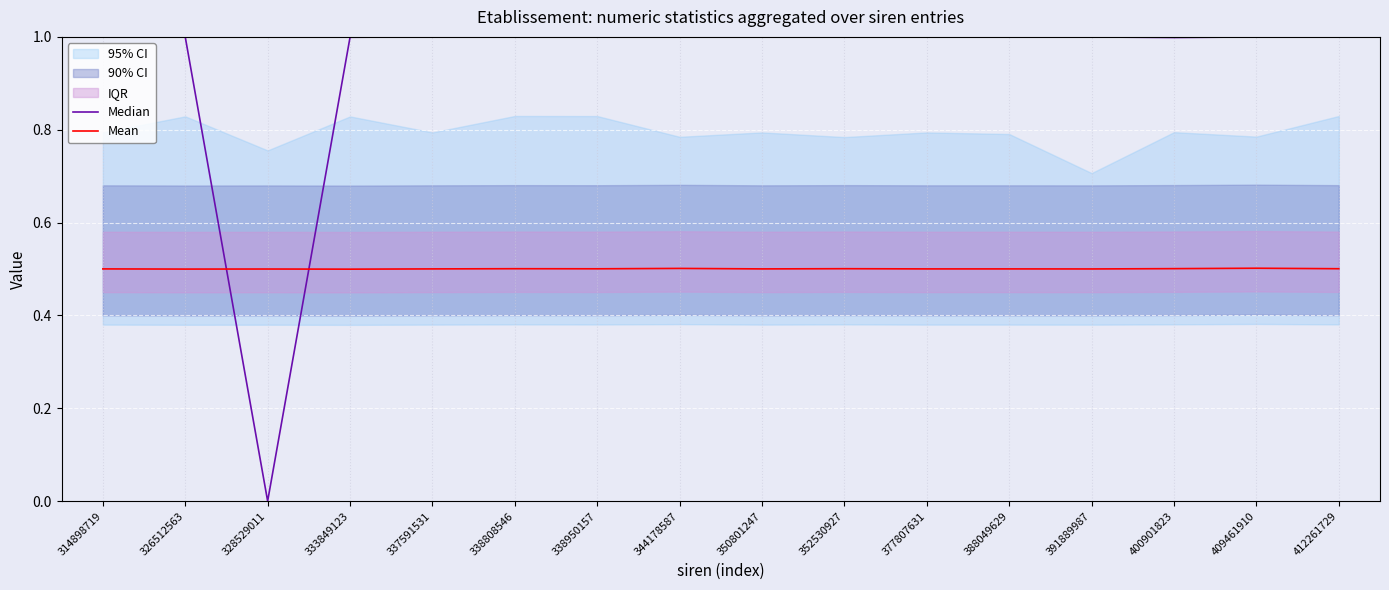

At which category does Mean reach its first local peak?

328529011